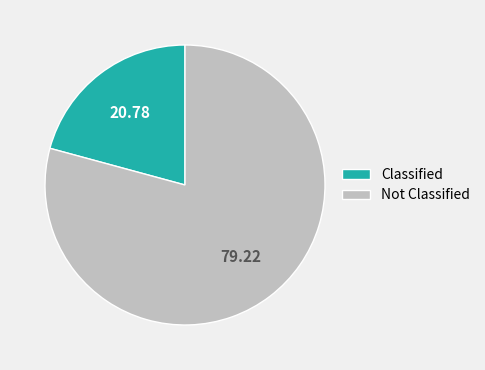

Which has a higher value, Not Classified or Classified?

Not Classified